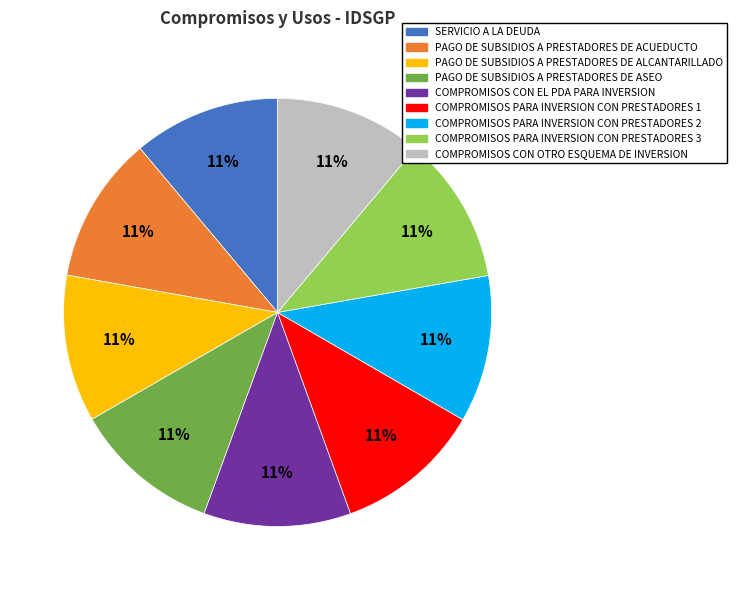

True or false: SERVICIO A LA DEUDA accounts for 3% of the total.

False